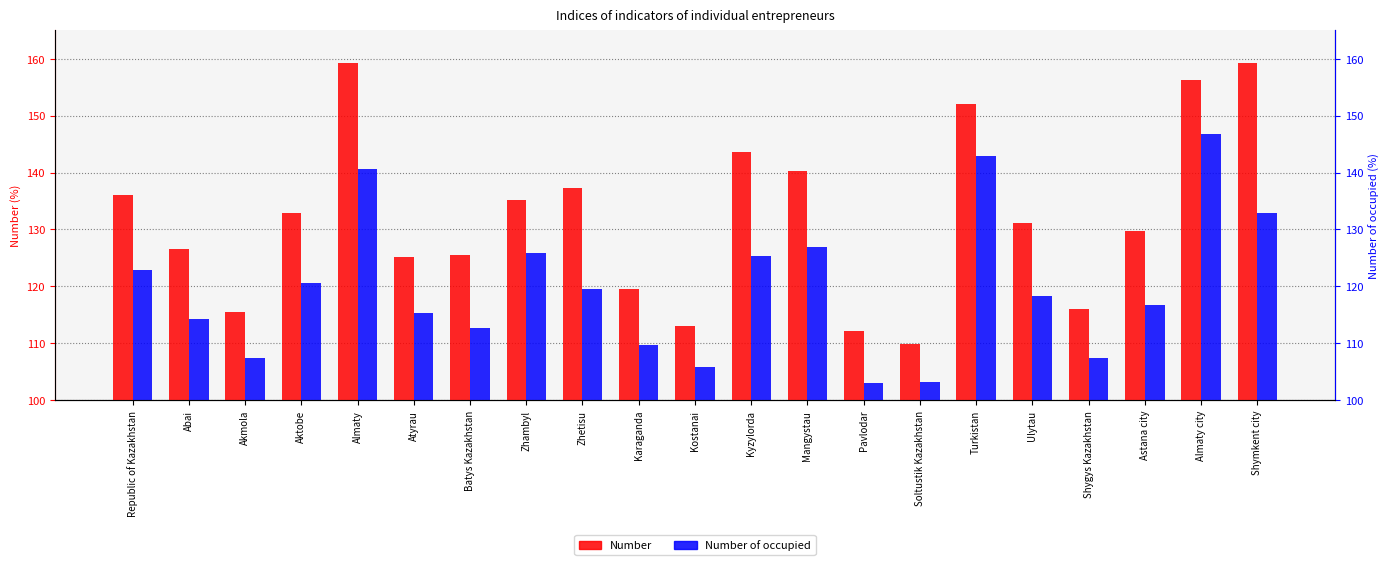

Reading left to right, extract all data points from this chart.

Number: 136.0	126.6	115.5	132.9	159.2	125.1	125.6	135.1	137.2	119.6	113.1	143.7	140.3	112.2	109.9	152.1	131.1	116.1	129.7	156.3	159.3
Number of occupied: 122.8	114.3	107.5	120.6	140.6	115.3	112.7	125.9	119.6	109.7	105.8	125.4	127.0	103.1	103.2	142.9	118.3	107.4	116.7	146.7	132.9